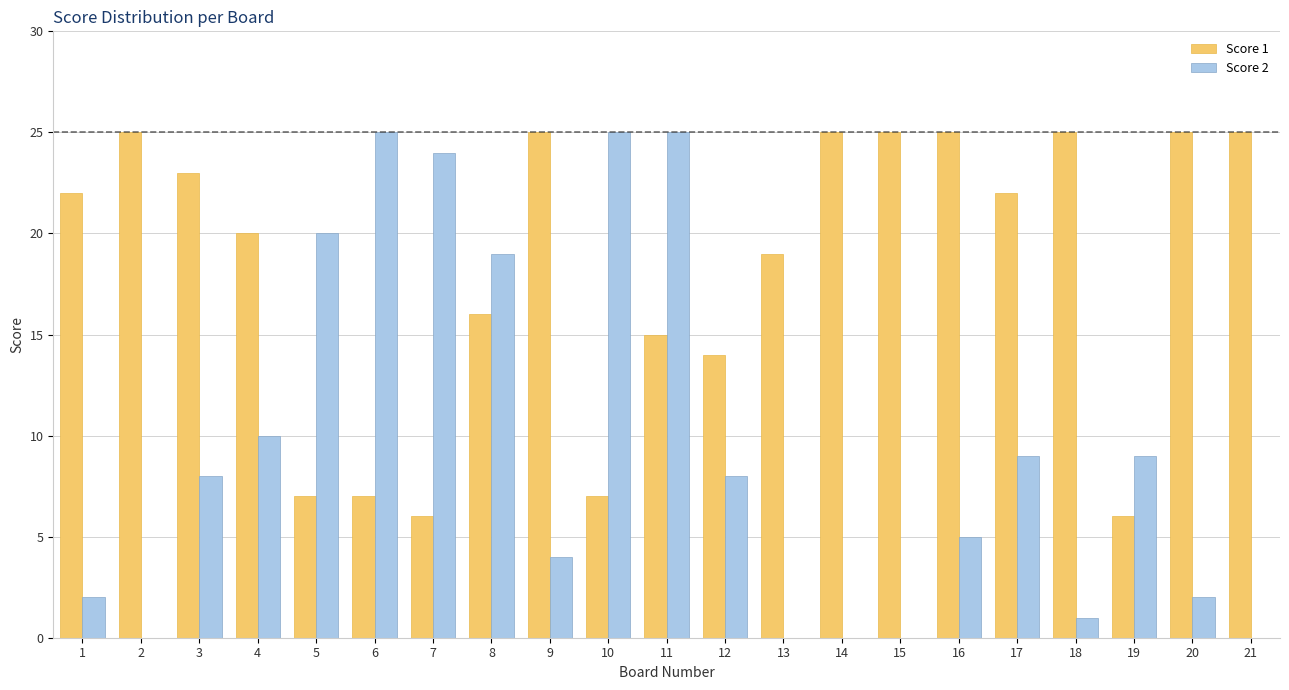

Which series changed the most between 10 and 12?

Score 2